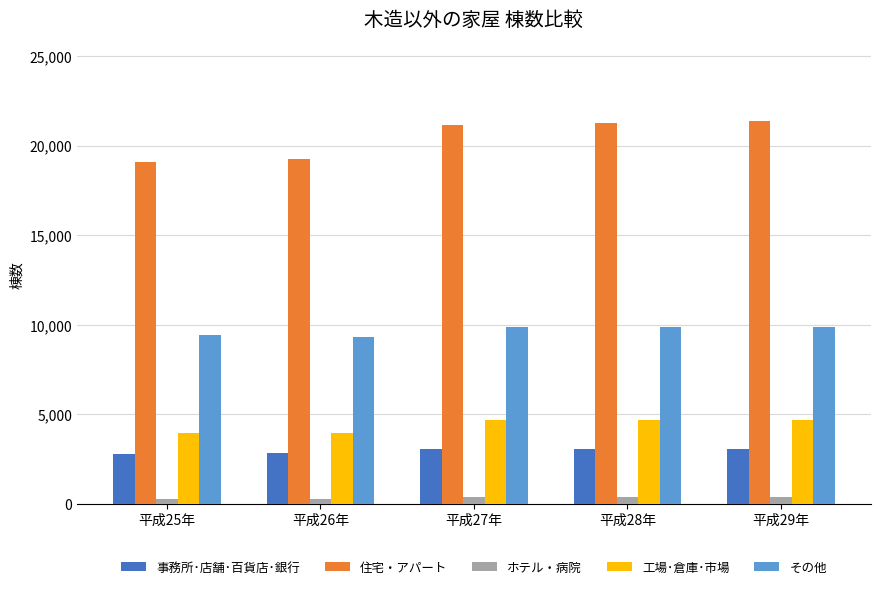

What is the maximum value shown in the chart?

21355